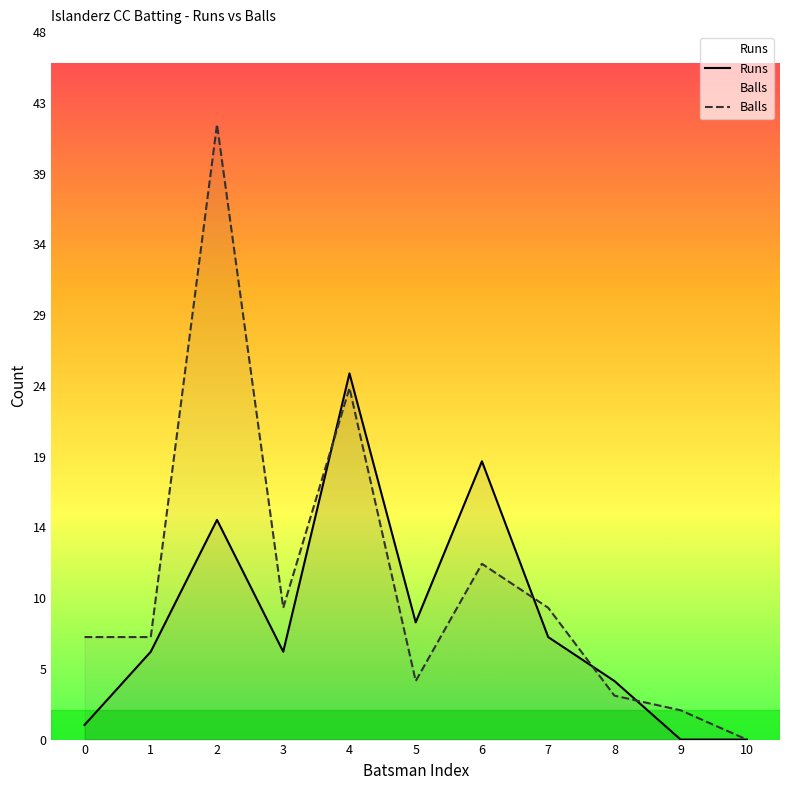

How many values in the Balls series exceed 7?

5